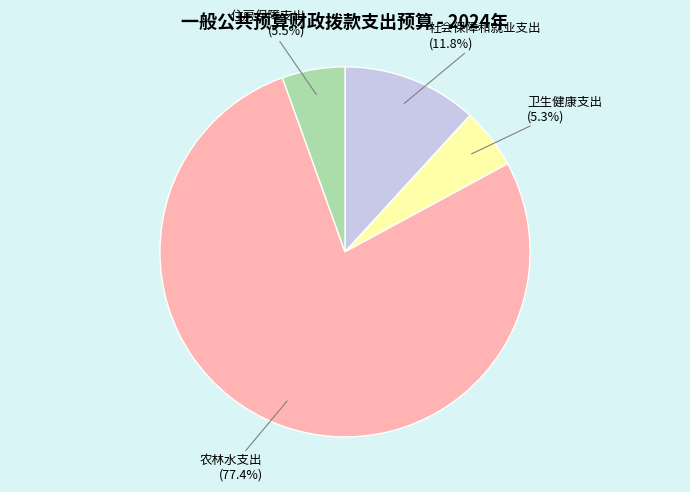

Combined, what portion of the pie is 农林水支出 and 社会保障和就业支出?

89.2%